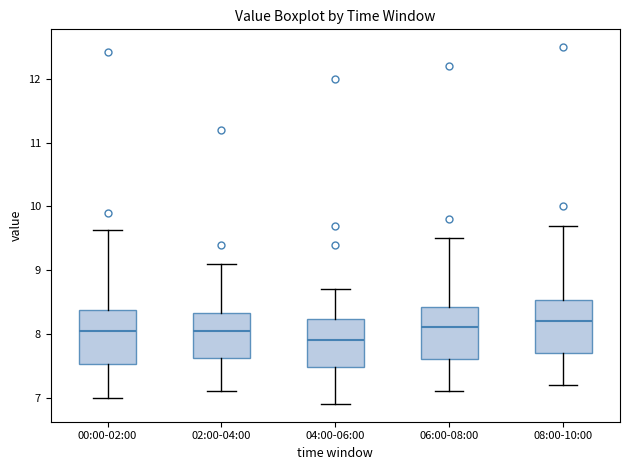

Reading left to right, read every box against the y-axis: the position of its median line, the range the box covers, and the ends of its whiskers. The values are not printed on the chart, so give them approximately, as read against the axis.

00:00-02:00: median 8.1, box 7.5 to 8.4, whiskers 7.0 to 9.6
02:00-04:00: median 8.1, box 7.6 to 8.3, whiskers 7.1 to 9.1
04:00-06:00: median 7.9, box 7.5 to 8.2, whiskers 6.9 to 8.7
06:00-08:00: median 8.1, box 7.6 to 8.4, whiskers 7.1 to 9.5
08:00-10:00: median 8.2, box 7.7 to 8.5, whiskers 7.2 to 9.7